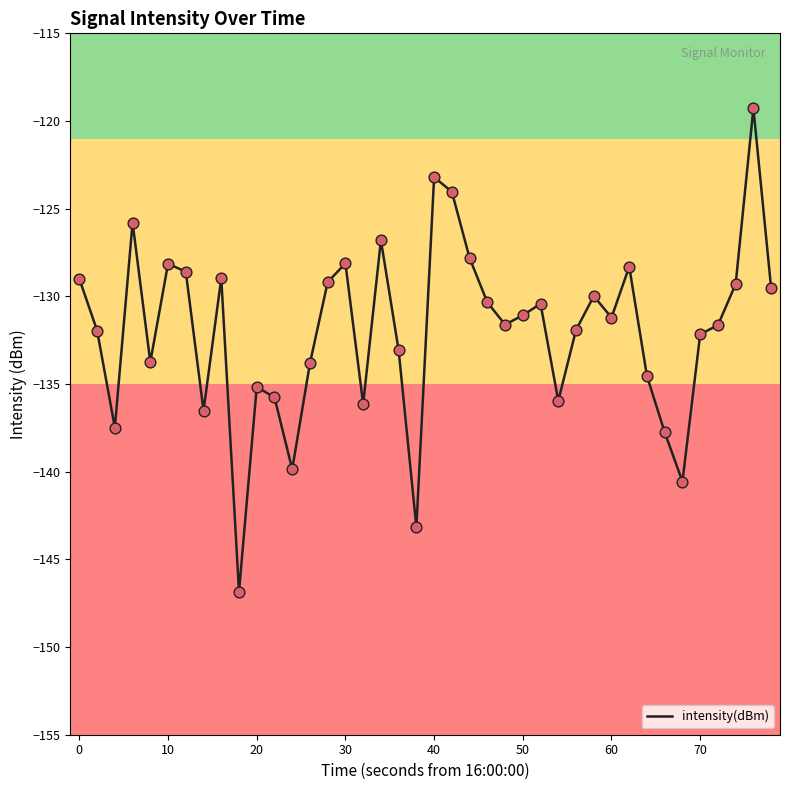

What is the difference between the maximum and minimum values?

27.6